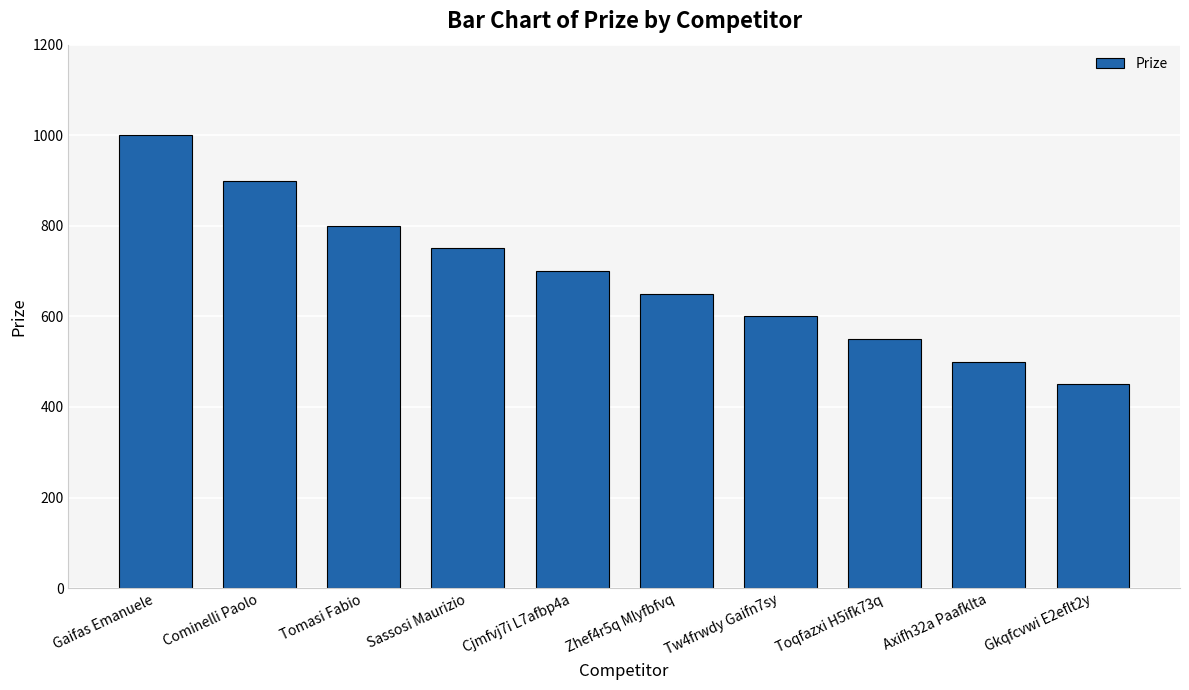

How many distinct data groups are displayed?

1